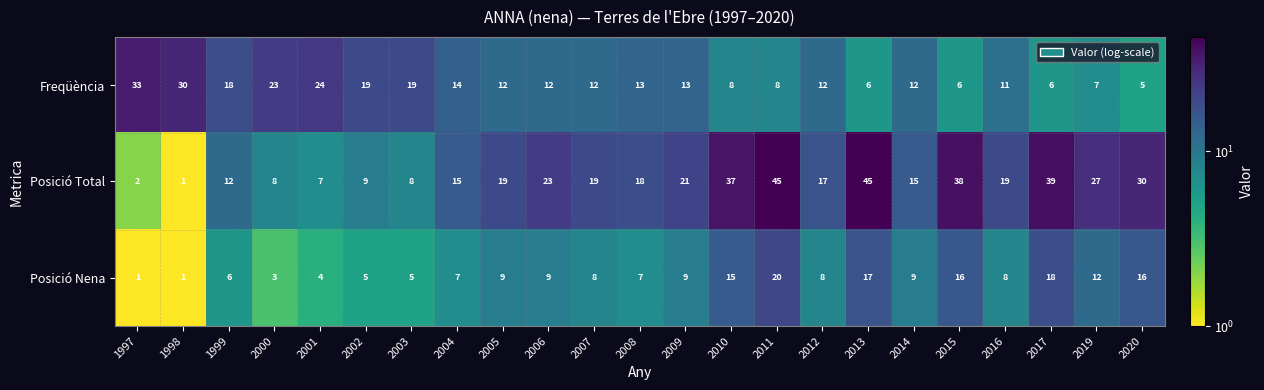

What is the difference between the highest and lowest values at 2013?

39